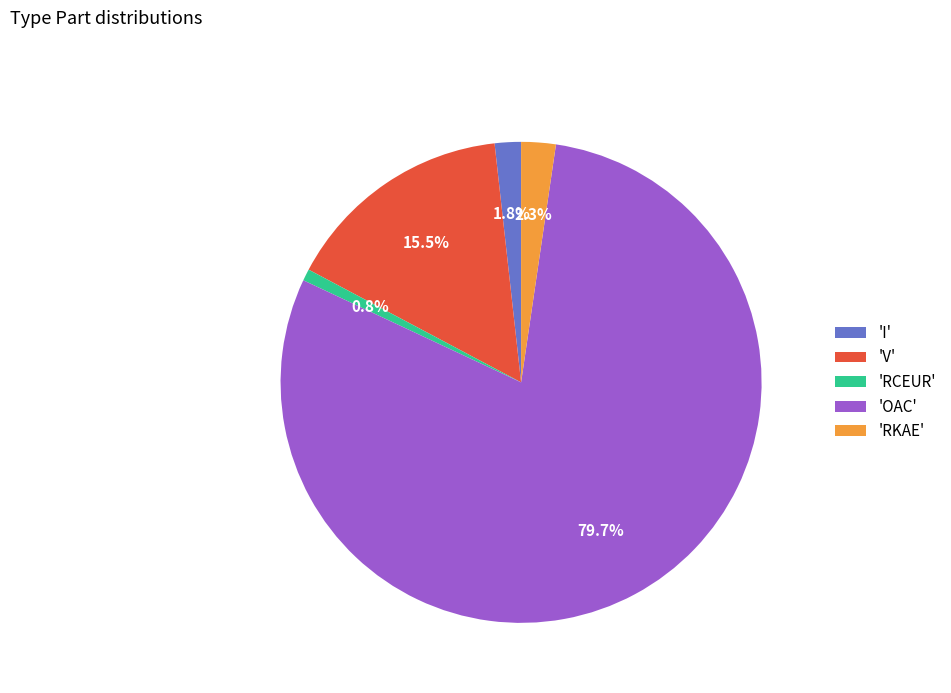

Is the sum of 'V' and 'I' greater than half?

No